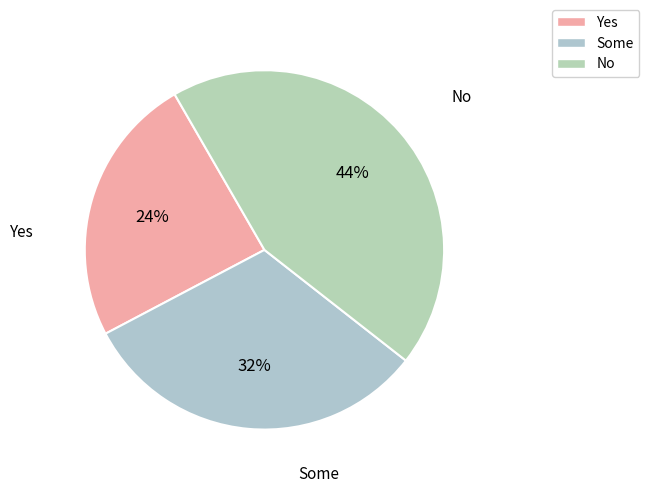

Count the number of slices in the pie.

3